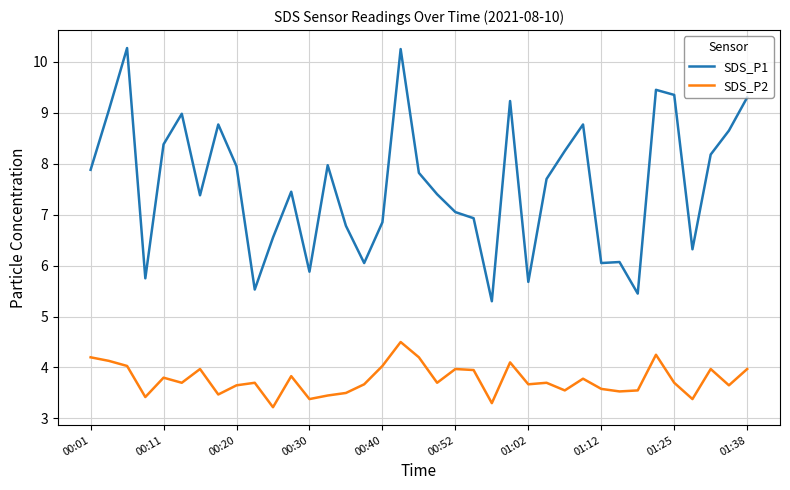

What are all the series names shown in the legend?

SDS_P1, SDS_P2